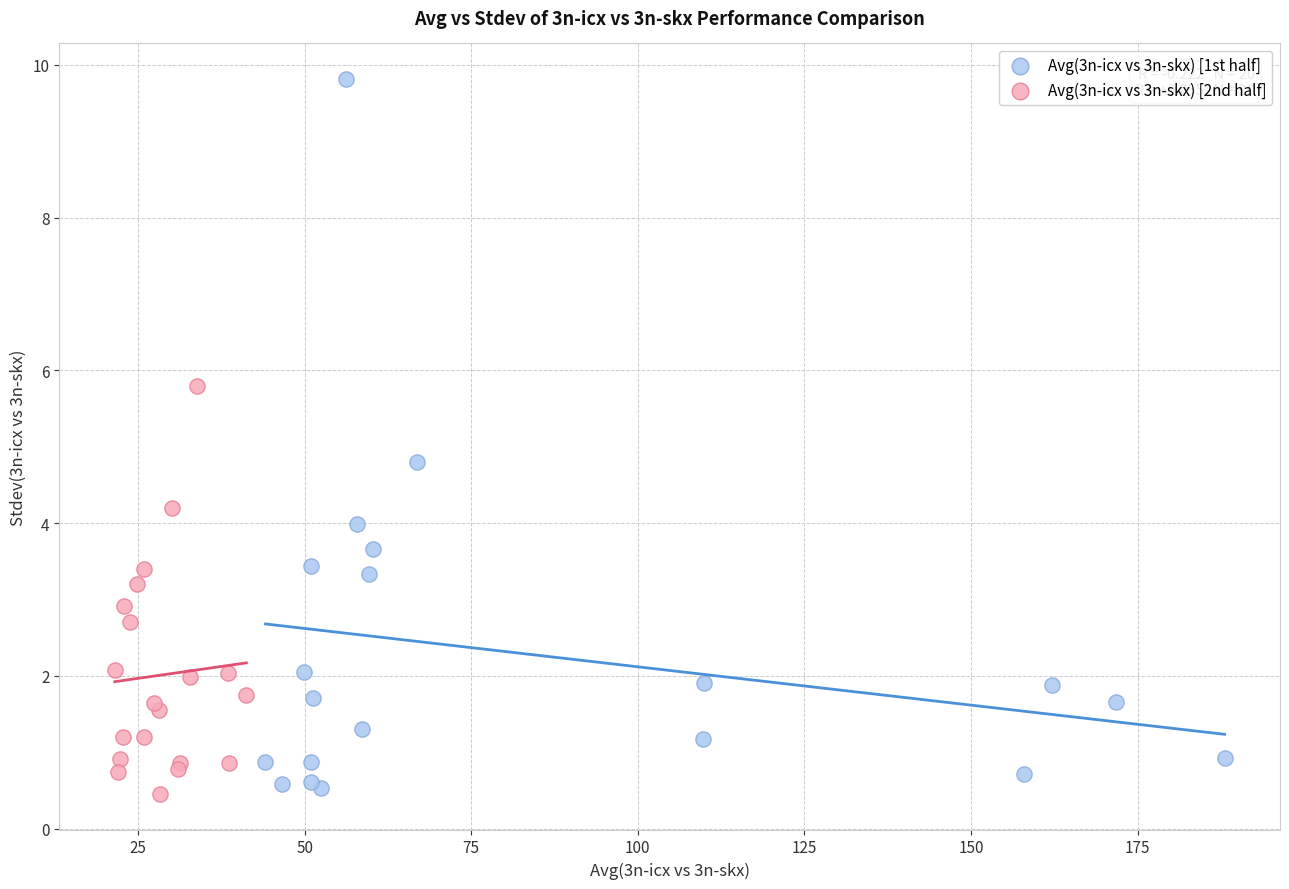

Which series has the largest Y range (max minus min)?

Avg(3n-icx vs 3n-skx) [1st half]